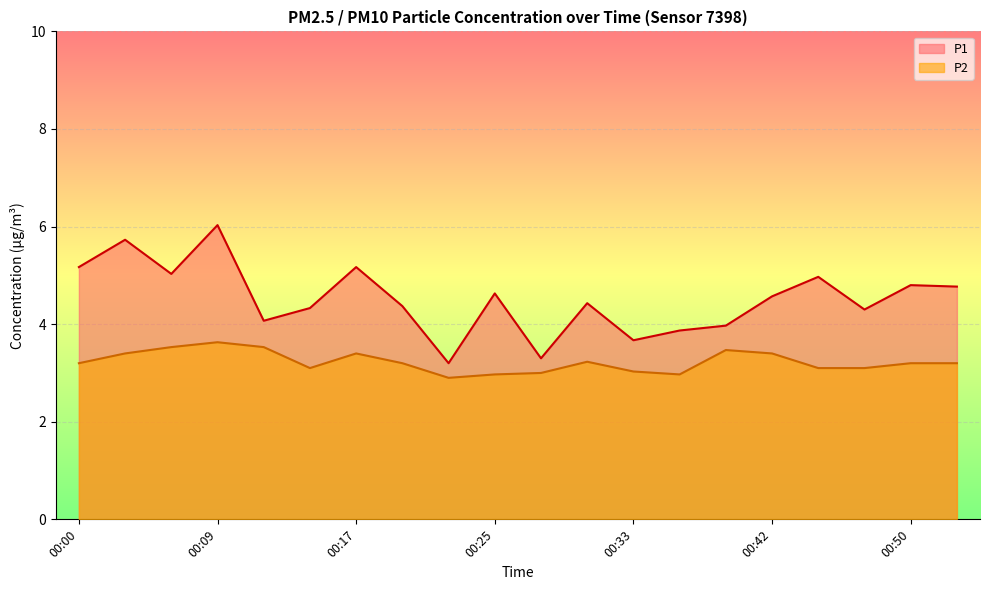

Rank the series at 00:00 from highest to lowest value.

P1, P2